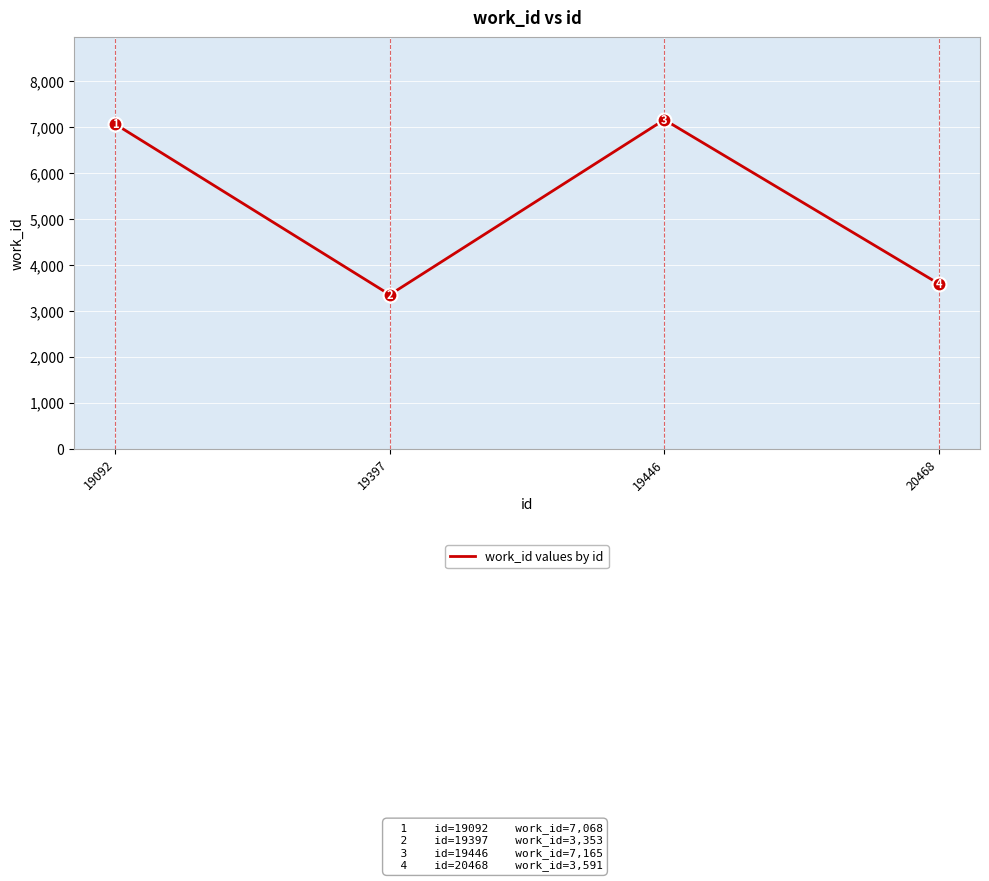

List the labels in order of value, largest first.

19446, 19092, 20468, 19397